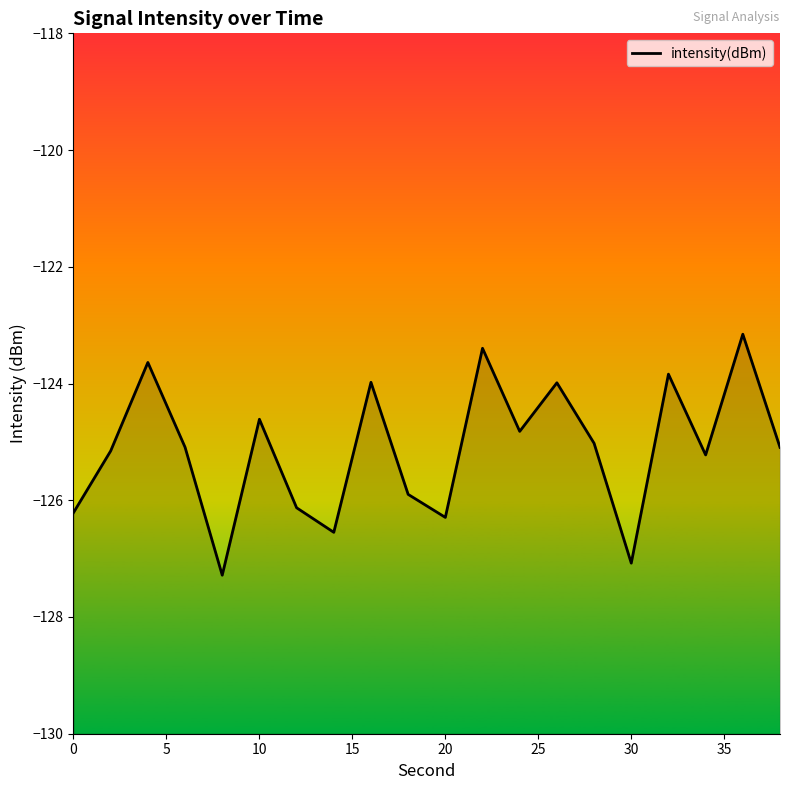

The chart shows a value of -211.2 at 30. True or false?

False